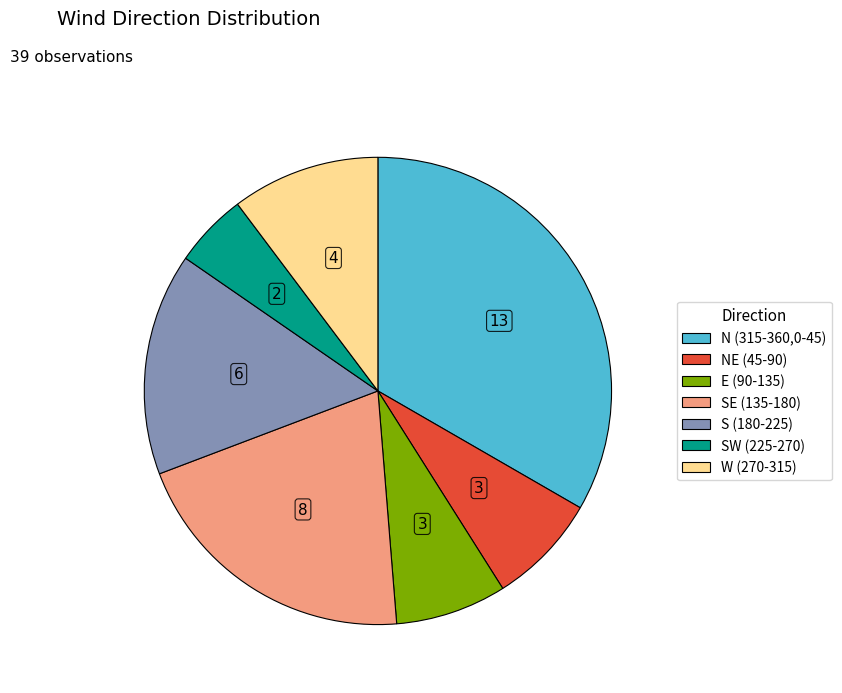

Is there a majority slice in this chart?

No